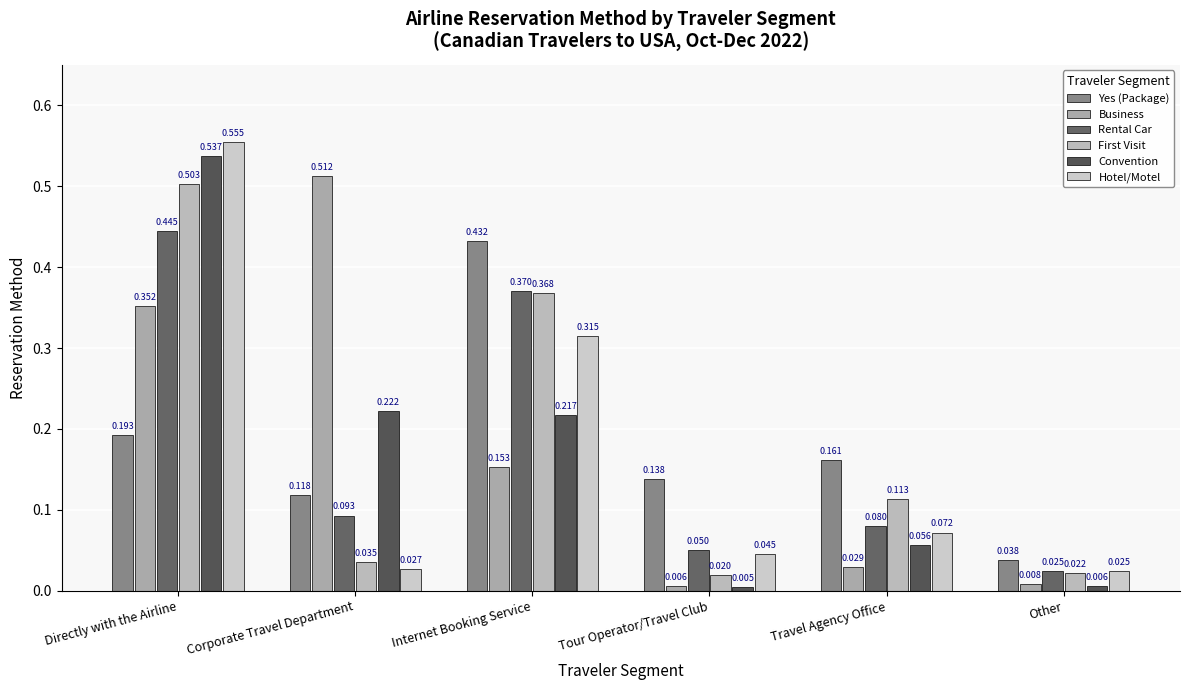

What are all the series names shown in the legend?

Yes (Package), Business, Rental Car, First Visit, Convention, Hotel/Motel